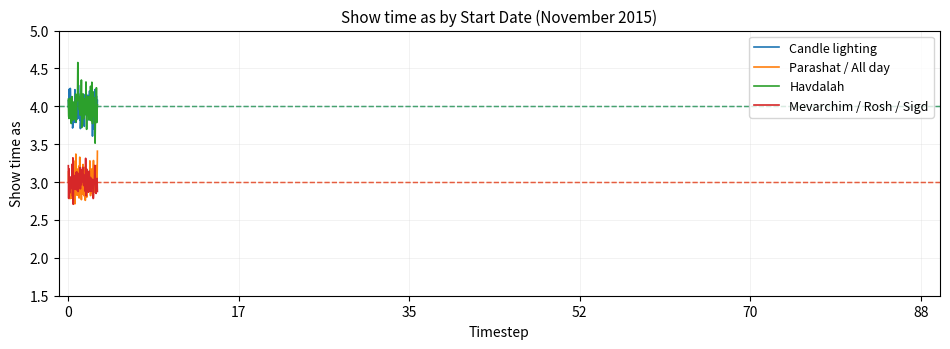

True or false: Parashat / All day and Havdalah cross at least once.

False